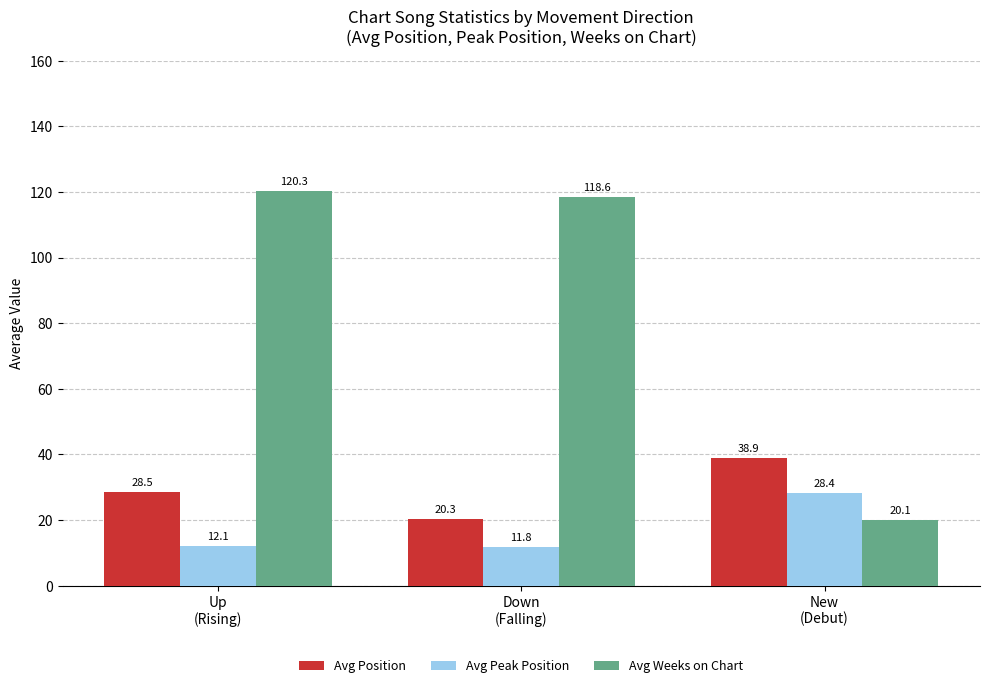

Count the number of categories in the chart.

3